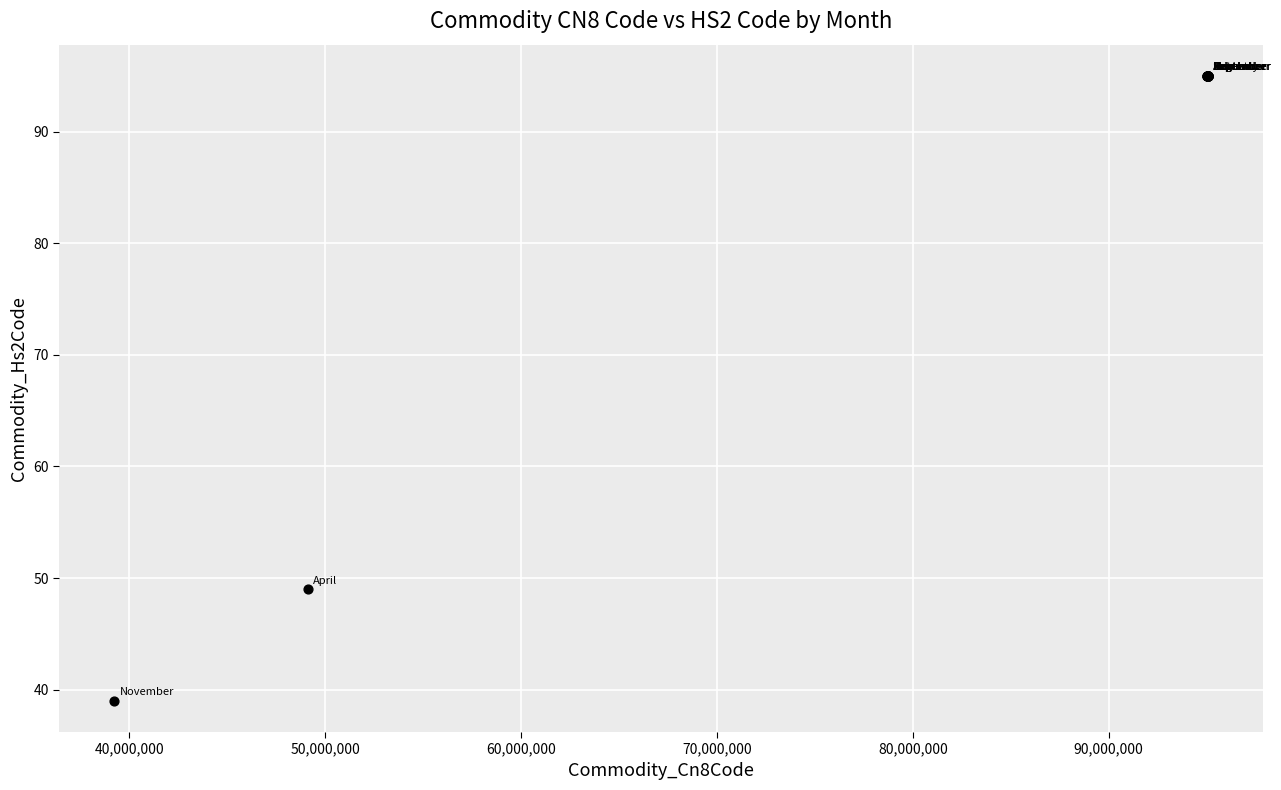

What Y value in the scatter plot is closest to 67?

49